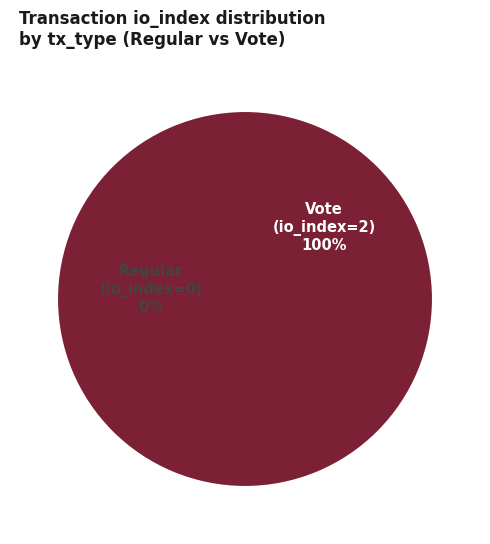

To the nearest percent, what portion does Vote (io_index=2) represent?

100%